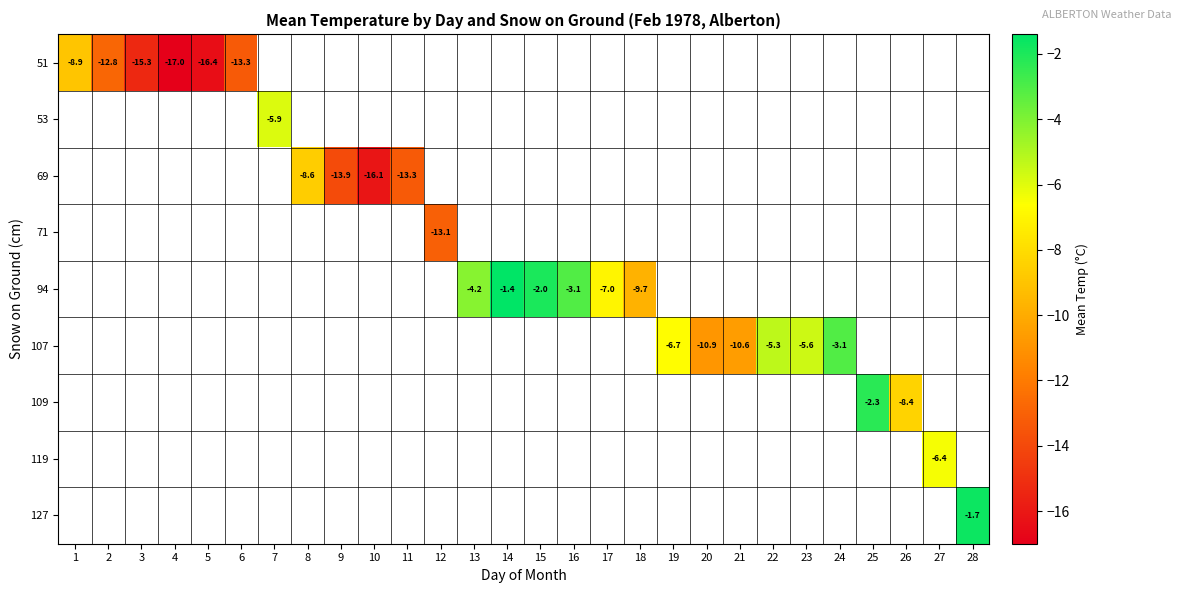

Which category has the highest value across all series?

14